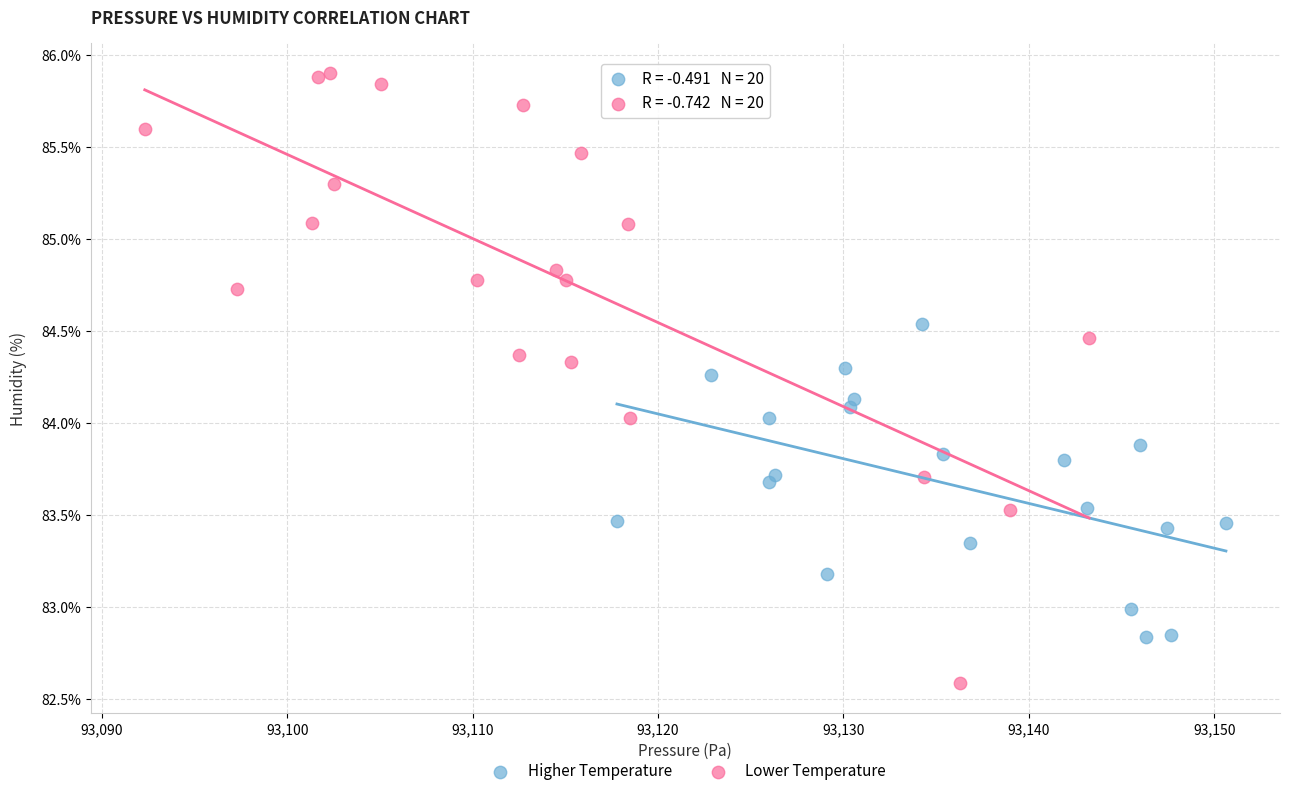

Which series reaches the minimum Y coordinate?

Lower Temperature